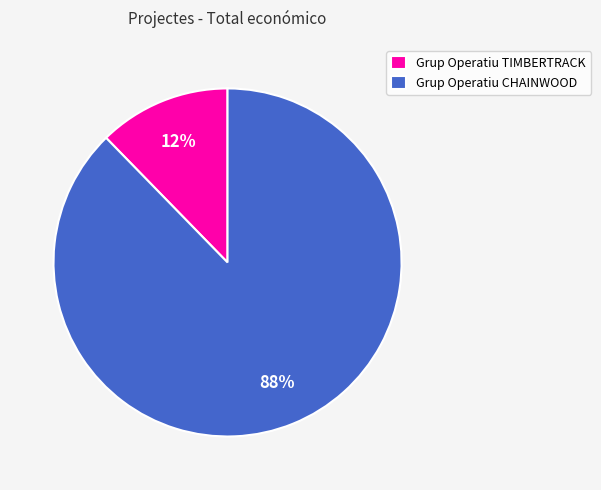

Rank the categories by value from lowest to highest.

Grup Operatiu TIMBERTRACK, Grup Operatiu CHAINWOOD